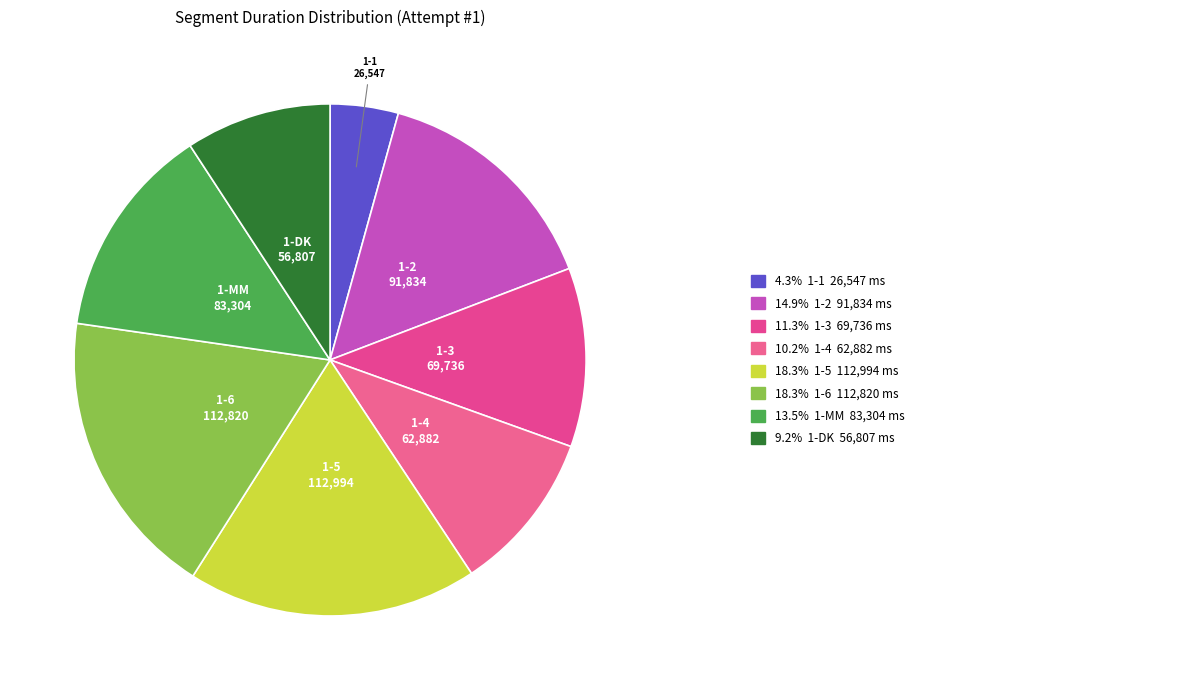

How many slices are in this pie chart?

8